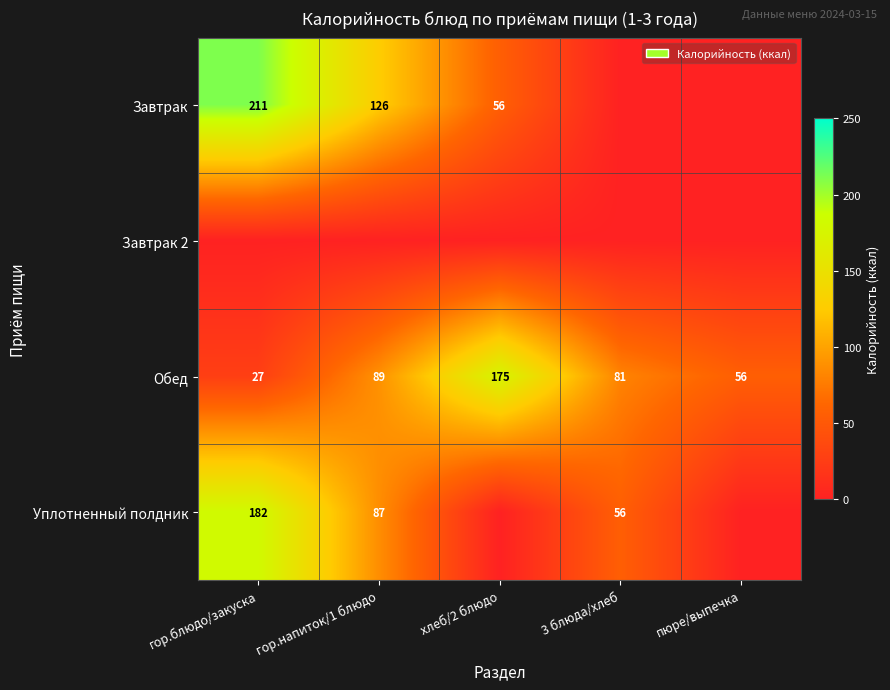

List the labels in order of Обед value, largest first.

хлеб/2 блюдо, гор.напиток/1 блюдо, 3 блюда/хлеб, пюре/выпечка, гор.блюдо/закуска